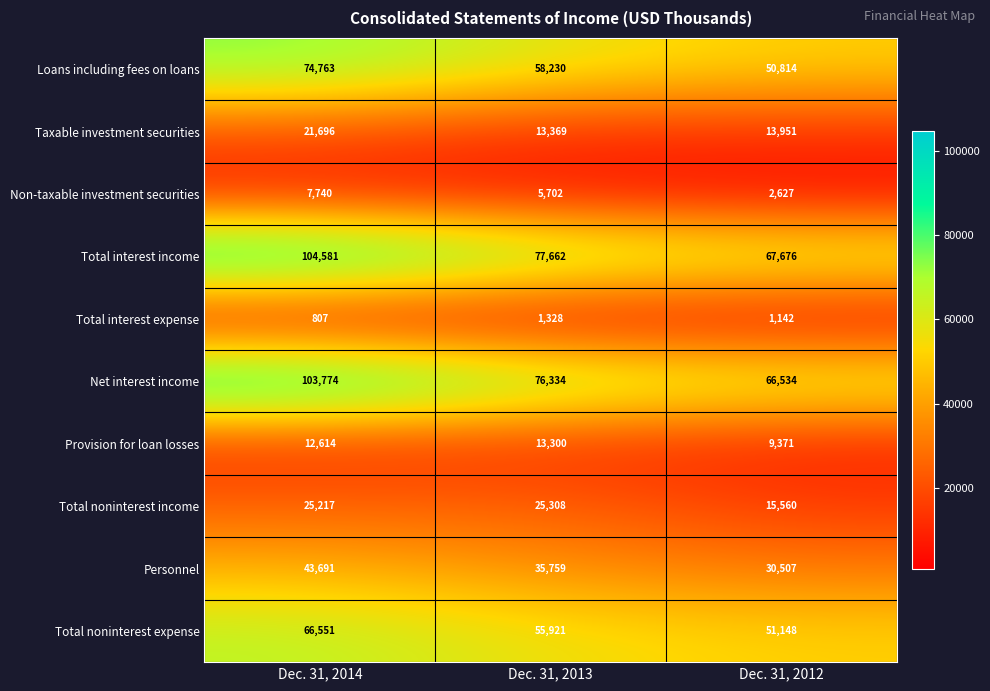

Where does the Total interest expense series first go above 1142?

Dec. 31, 2013